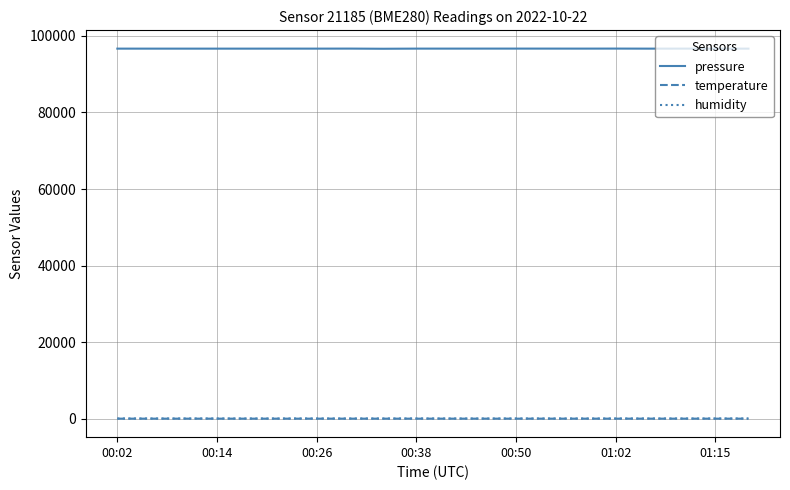

Which series has the largest total across all categories?

pressure